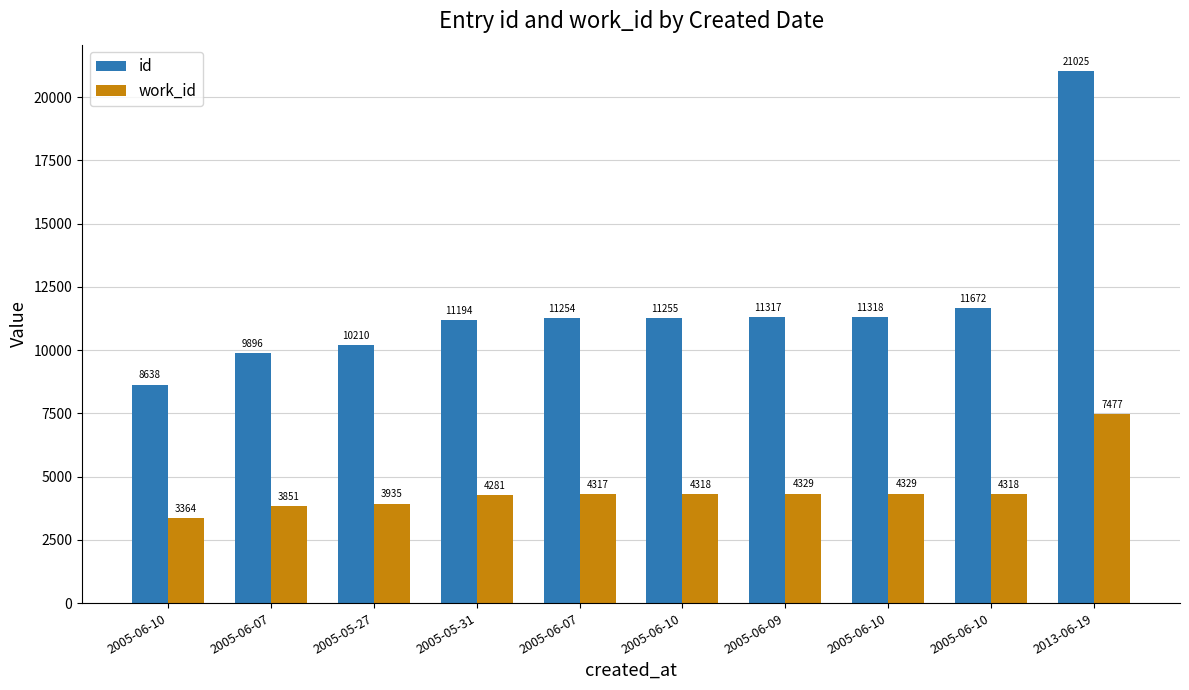

What is the spread (max minus min) of values at 2005-06-10?

5274